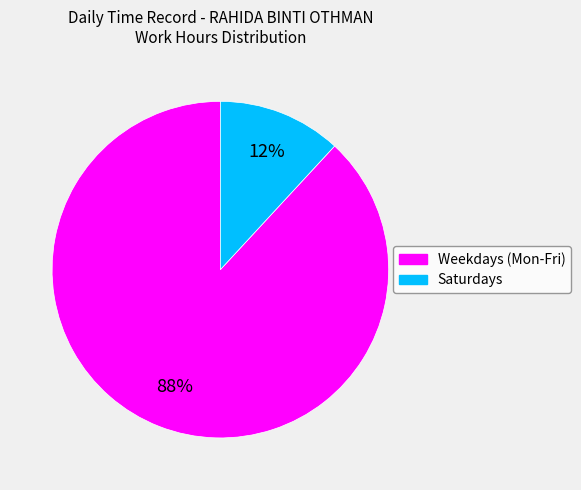

To the nearest percent, what is the difference between the largest and smallest slice percentages?

76%